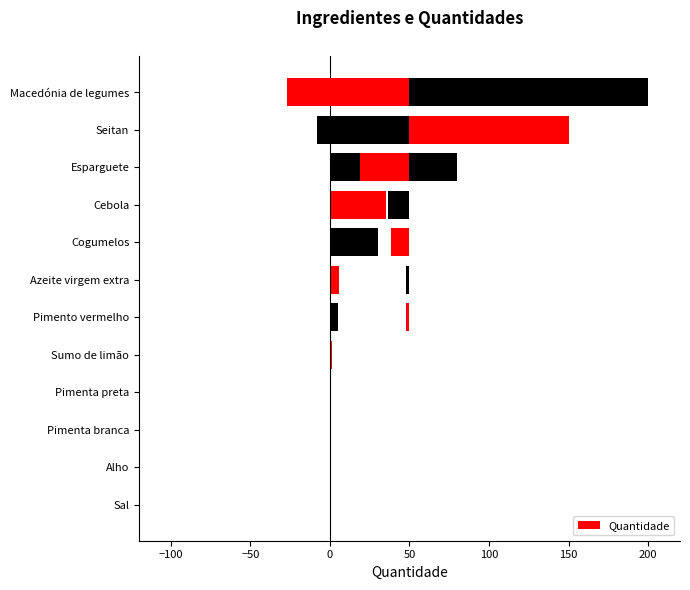

Which has a higher value, Azeite virgem extra or Sal?

Azeite virgem extra